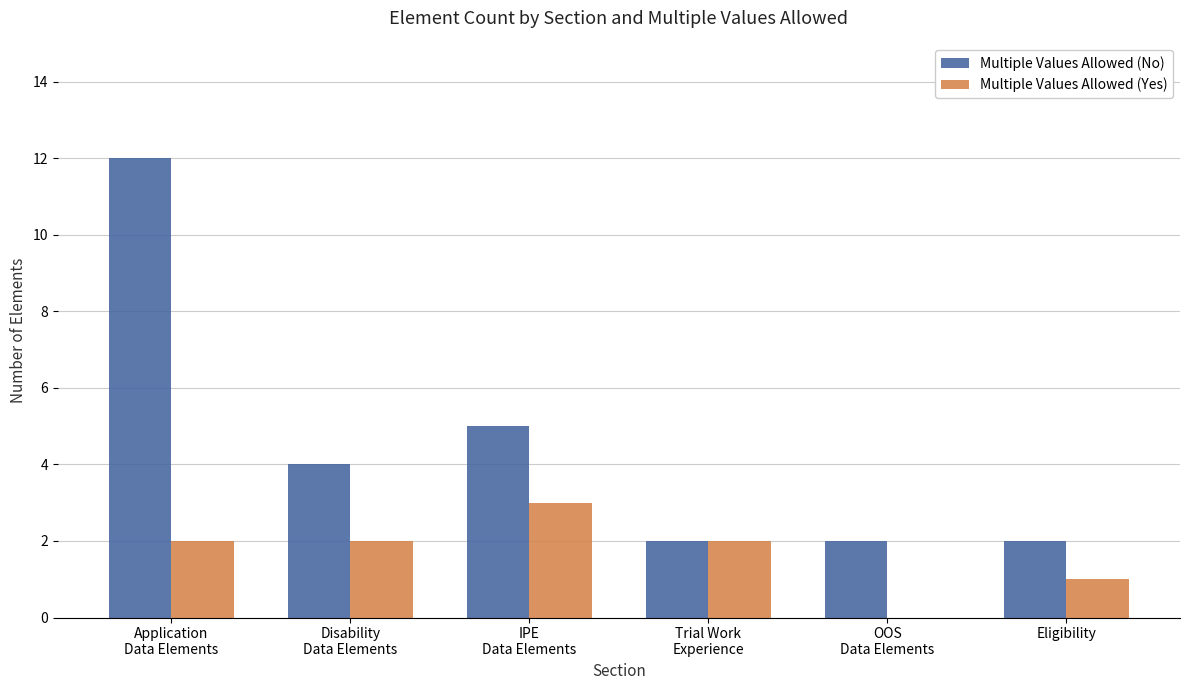

What are all the series names shown in the legend?

Multiple Values Allowed (No), Multiple Values Allowed (Yes)